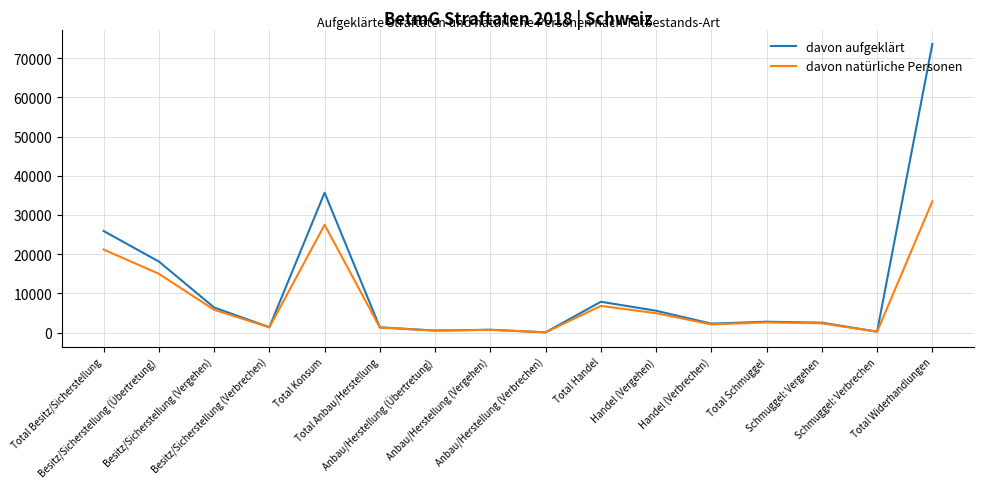

Which series has the largest total across all categories?

davon aufgeklärt